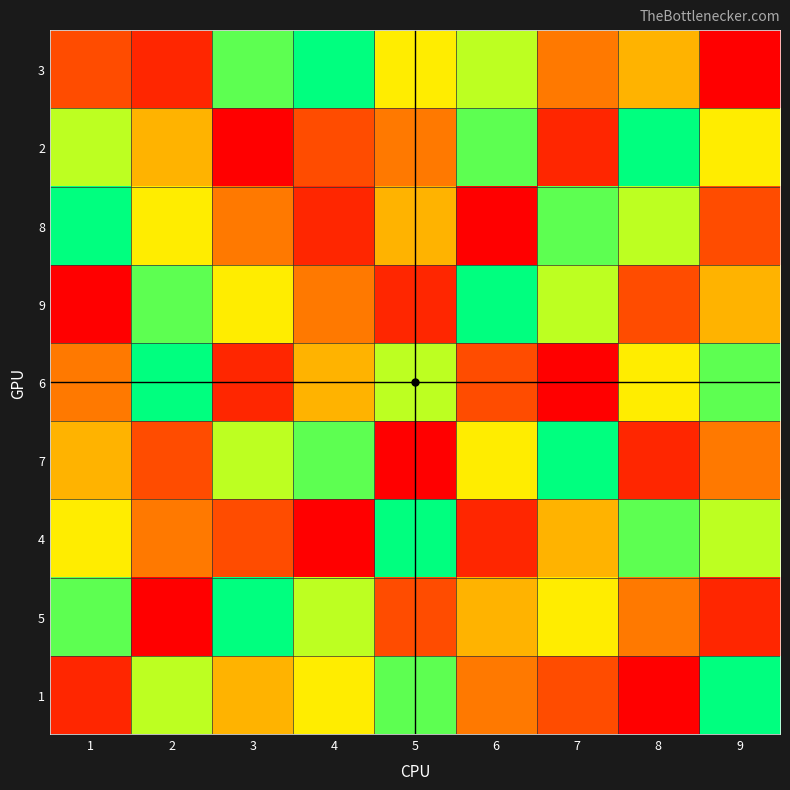

Count the number of categories in the chart.

9